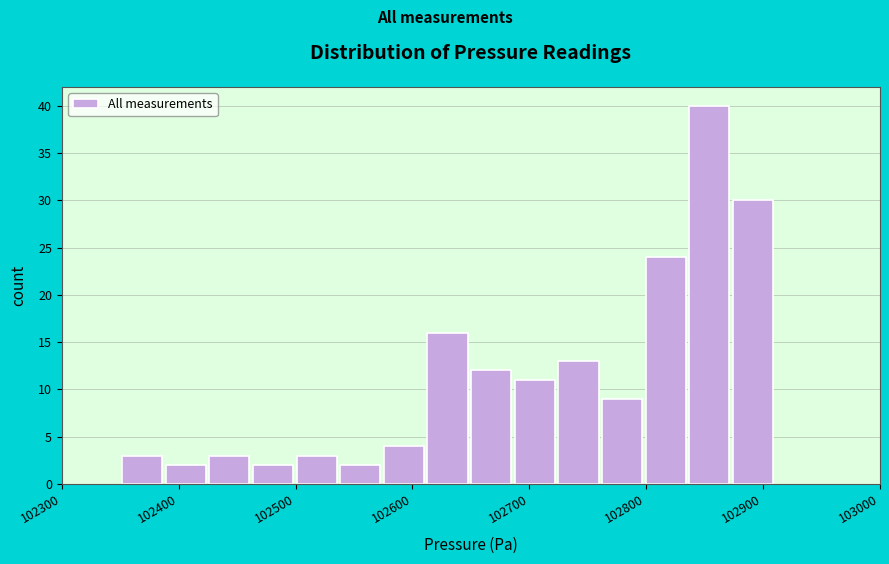

Around what value on the x-axis is the tallest bar? Give the approximate position of its centre, as read against the axis.

102850